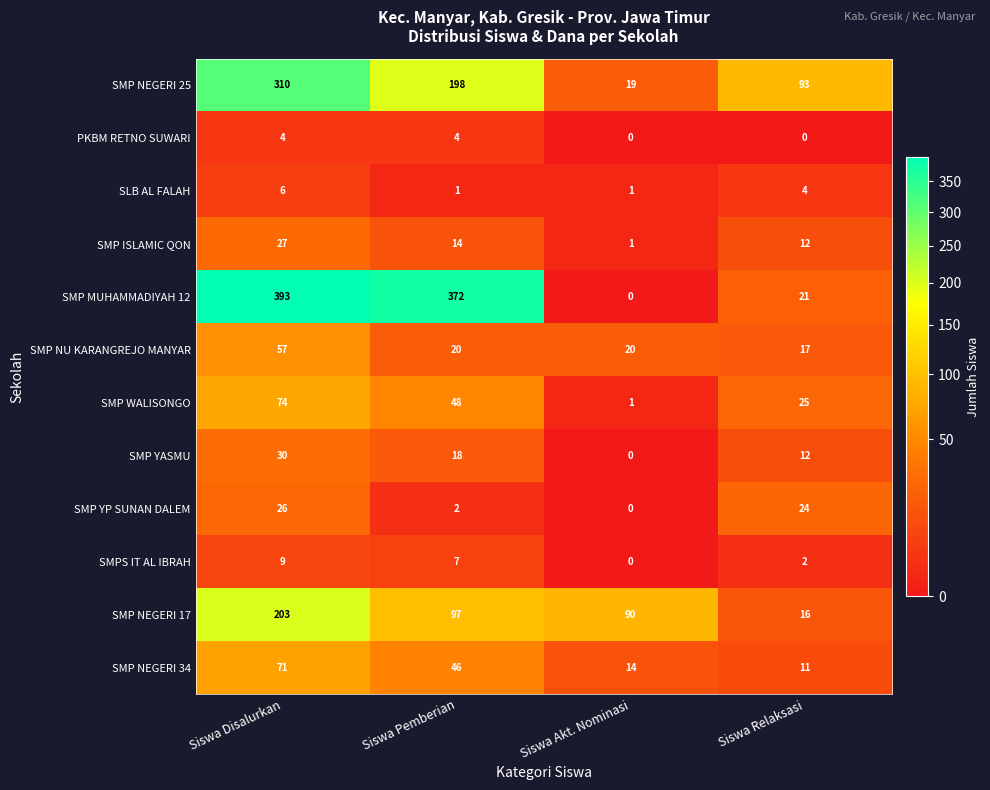

Which series changed the most between Siswa Pemberian and Siswa Relaksasi?

SMP MUHAMMADIYAH 12